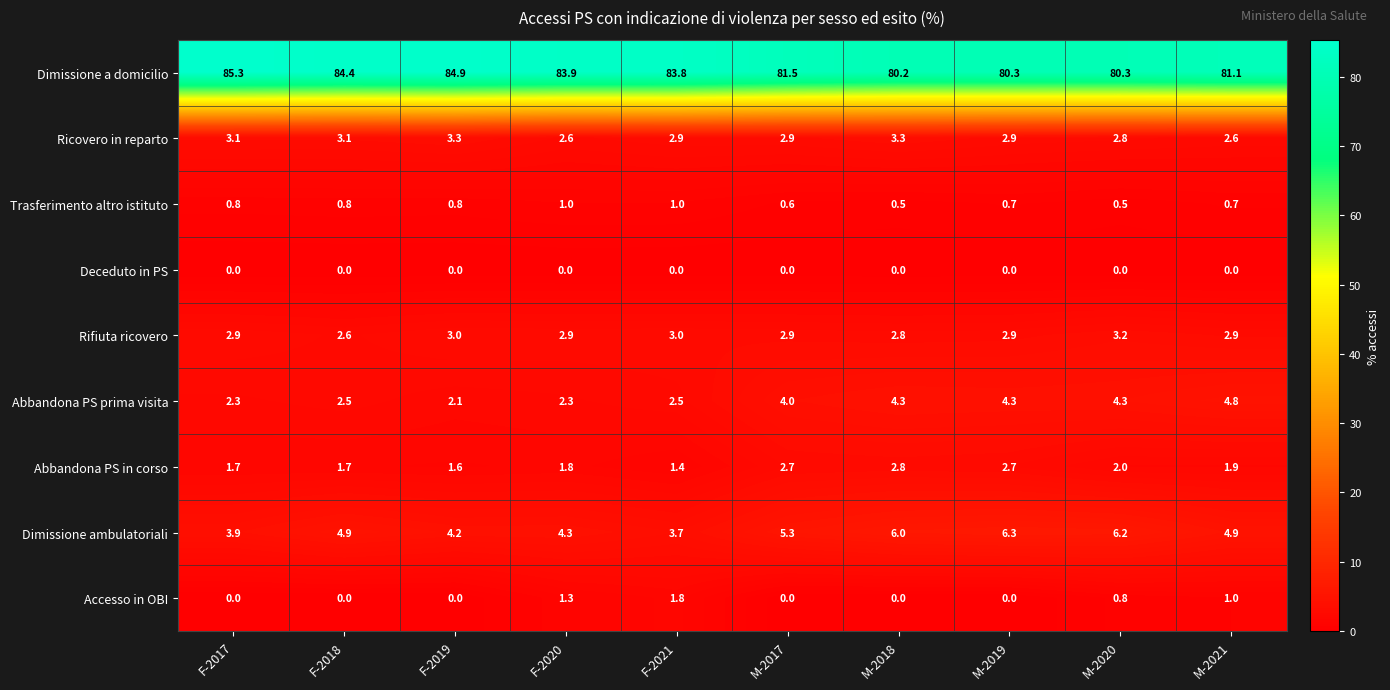

What is the minimum value for Rifiuta ricovero?

2.6